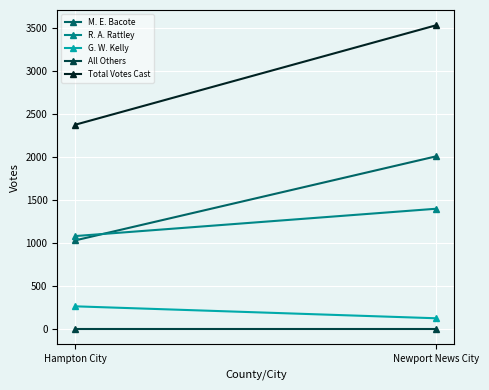

List the series in order of their peak value, lowest first.

All Others, G. W. Kelly, R. A. Rattley, M. E. Bacote, Total Votes Cast